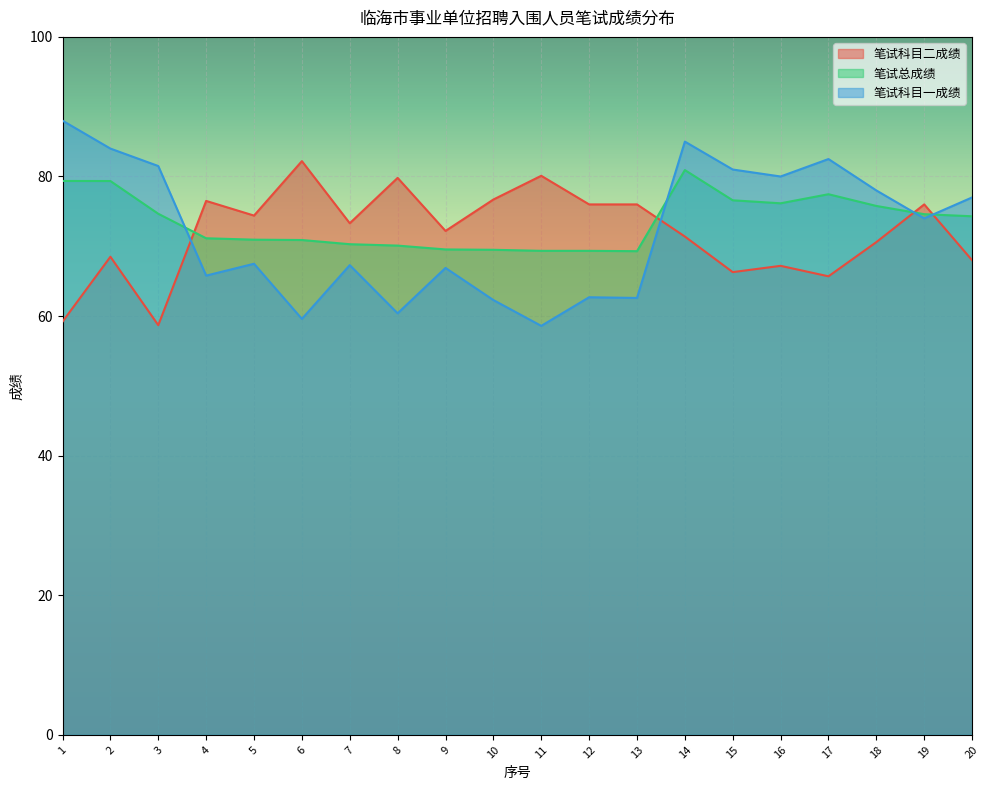

Count the number of data series in this chart.

3